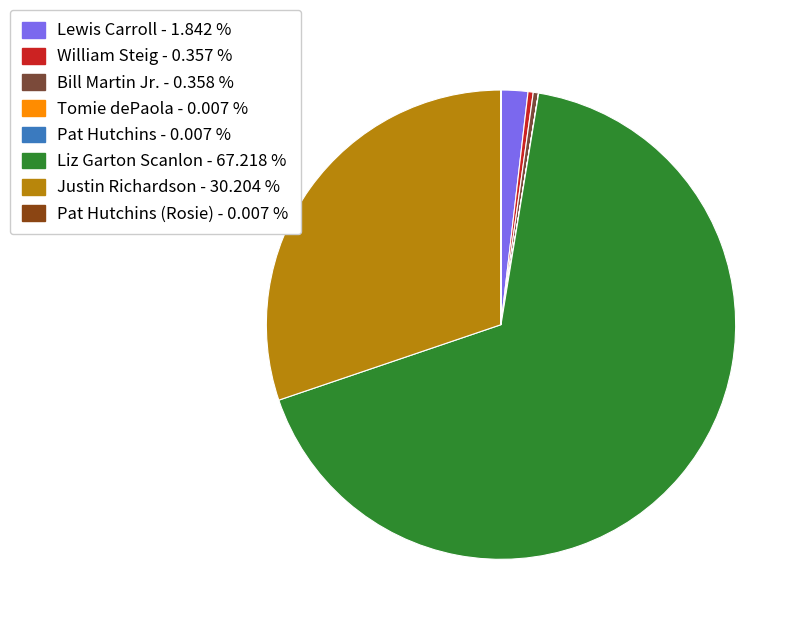

Does any single category account for the majority?

Yes